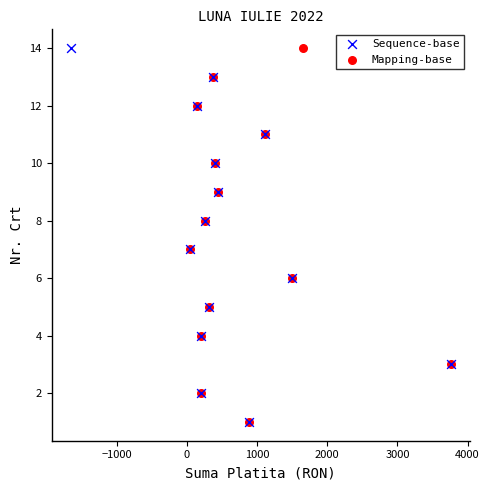

What are all the series names shown in the legend?

Sequence-base, Mapping-base